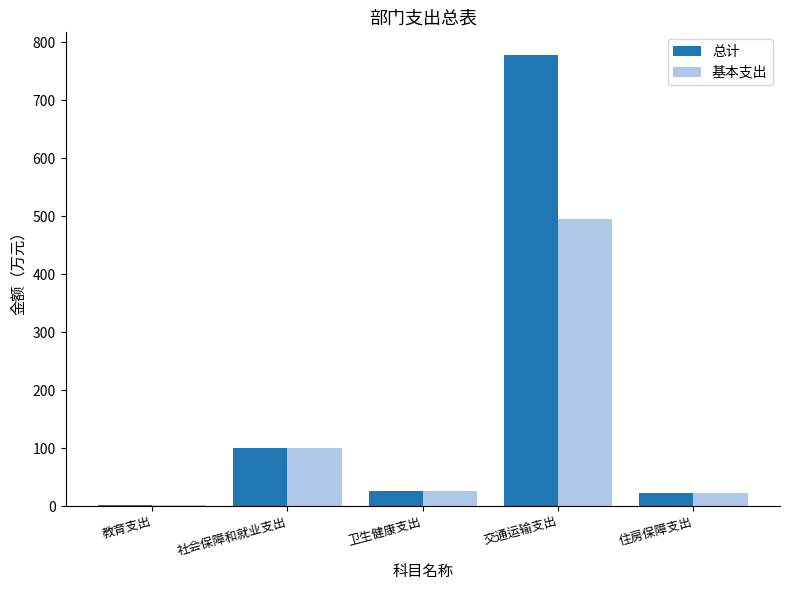

Which series has the largest range (max minus min)?

总计